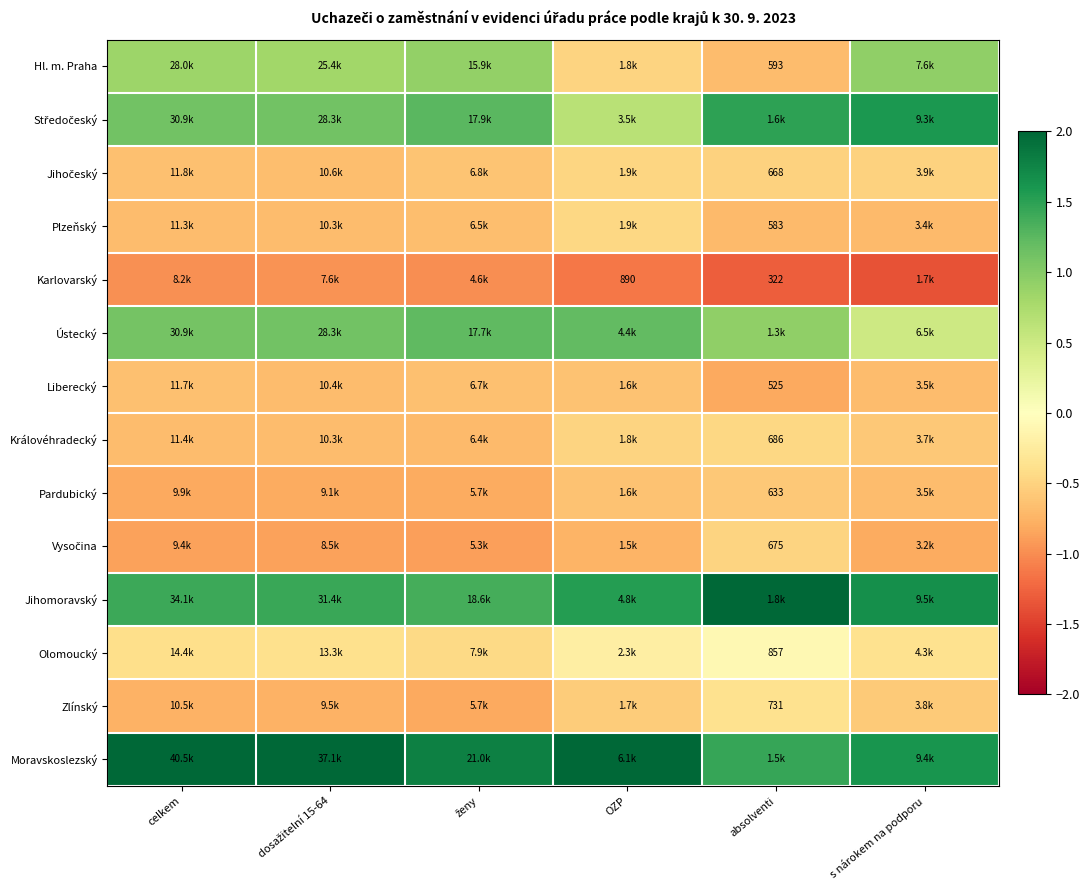

How many data points does each series have?

6